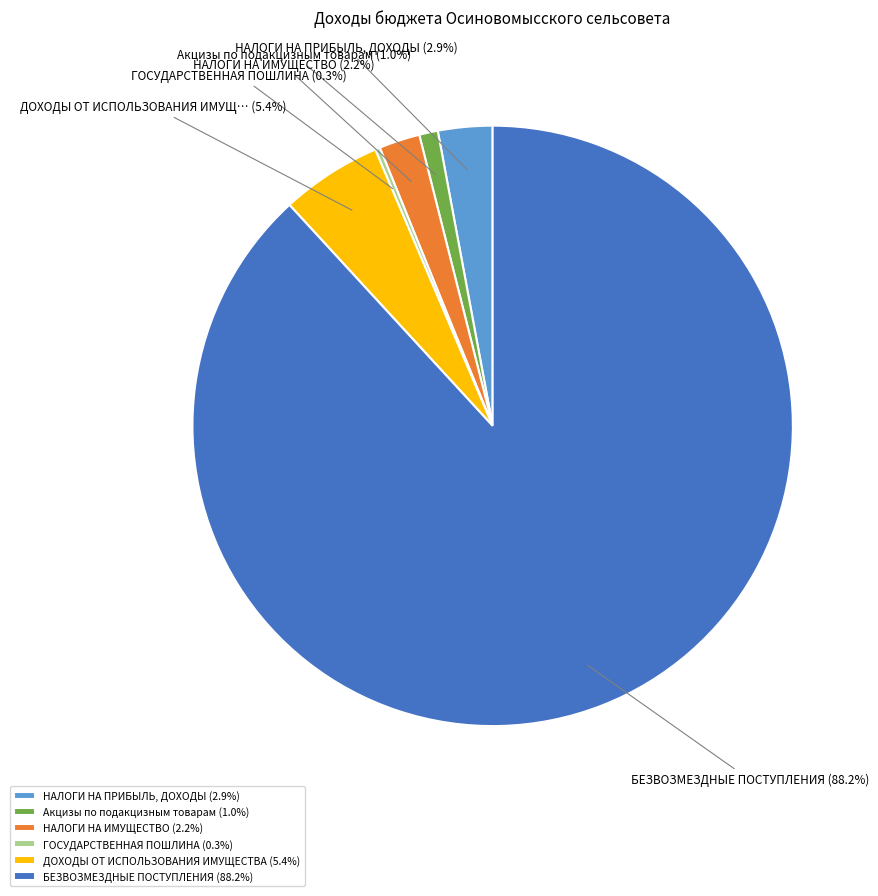

The БЕЗВОЗМЕЗДНЫЕ ПОСТУПЛЕНИЯ slice represents 94% of the pie. True or false?

False